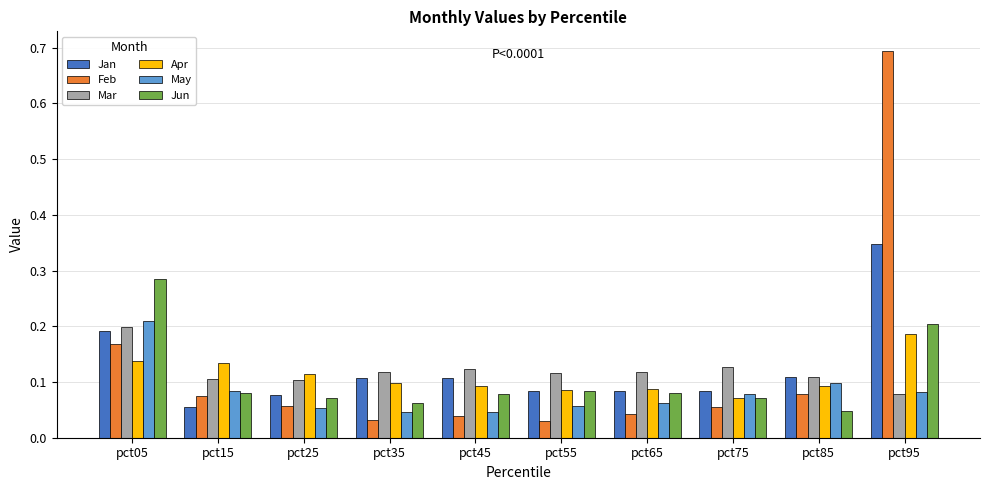

How many bars are there in total?

60